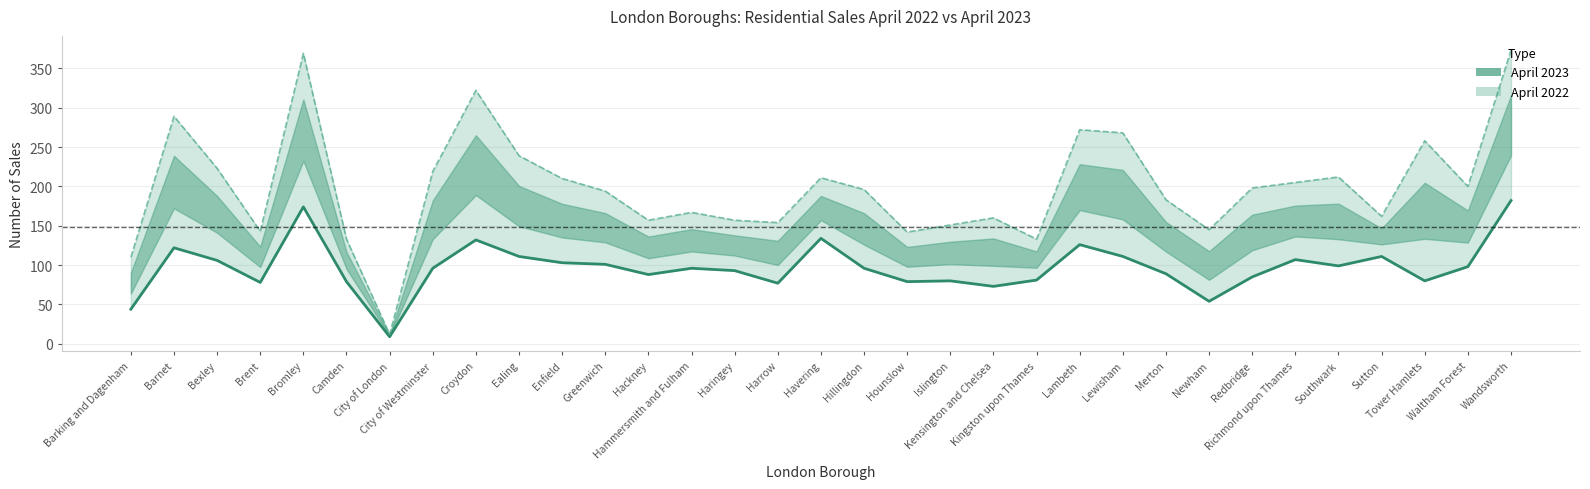

Which category has the lowest value across all series?

City of London